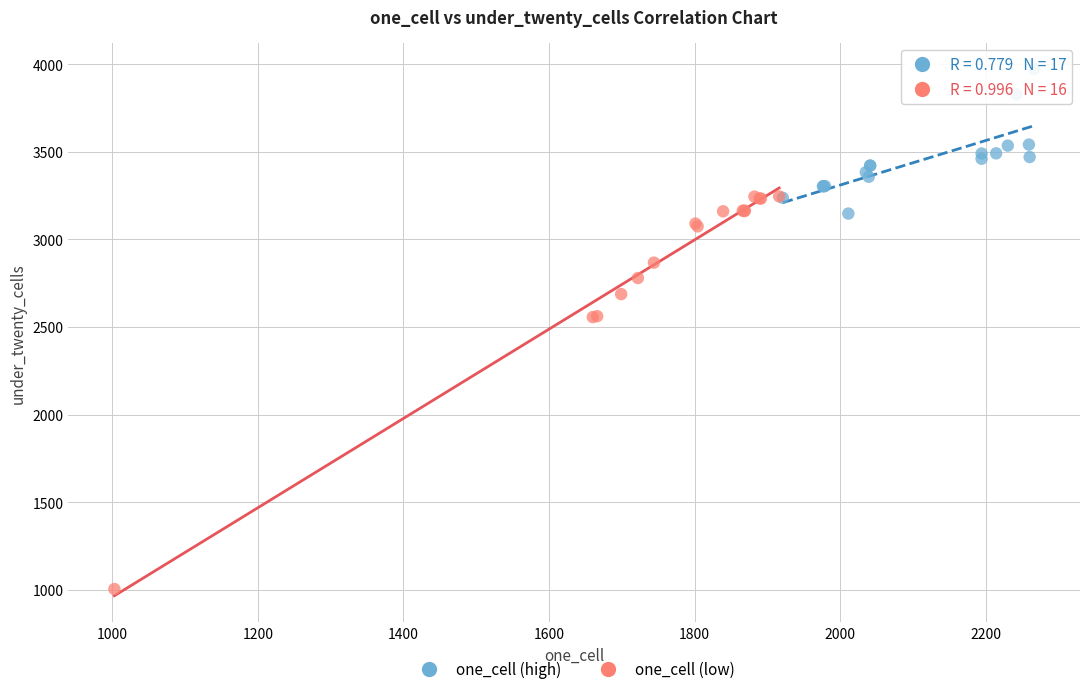

Which series contains the highest Y value?

one_cell (high)